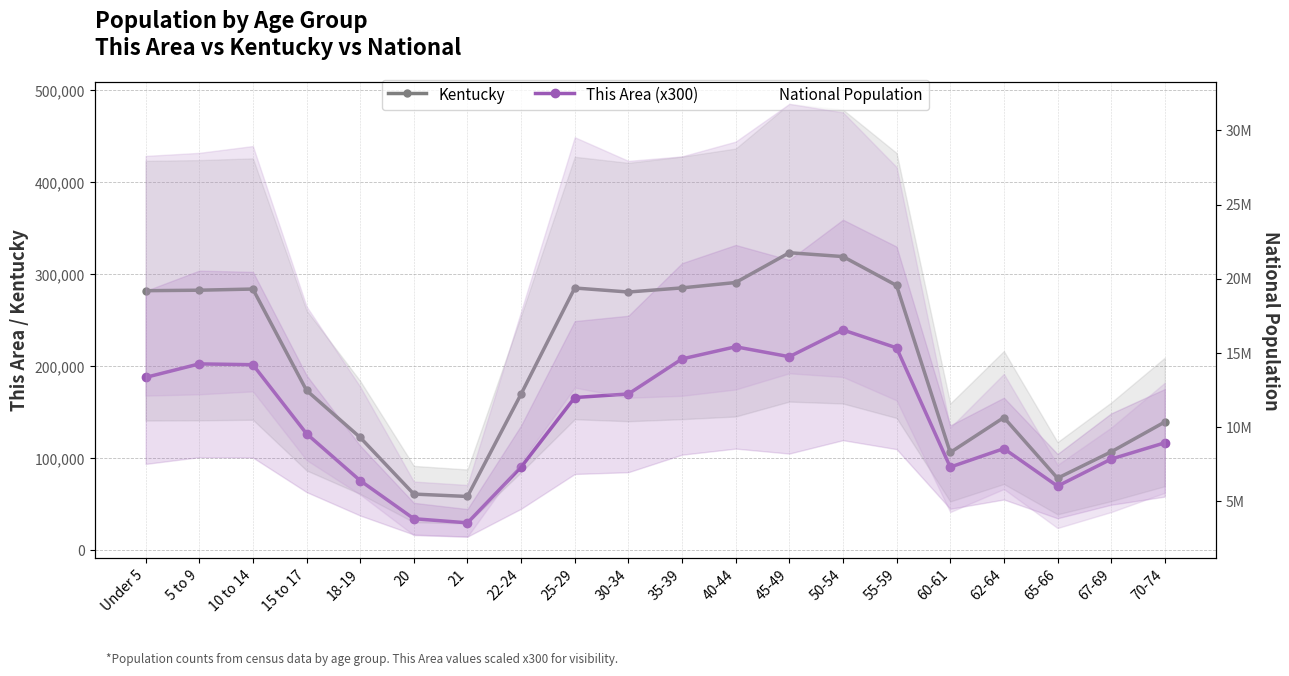

True or false: Kentucky and This Area (x300) intersect in this chart.

False